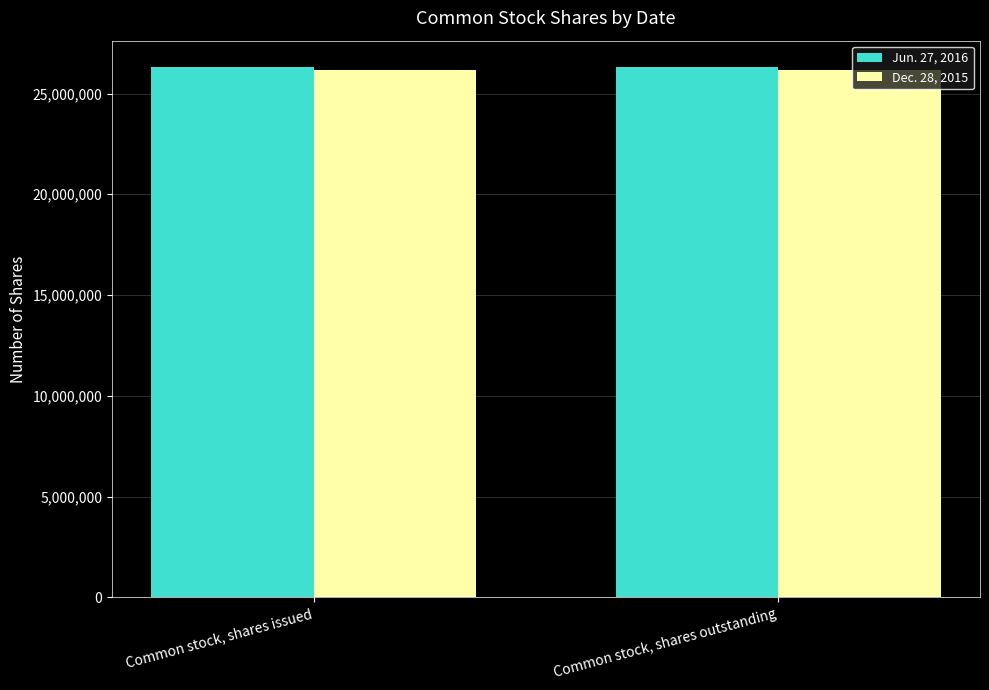

What is the label of the 2nd bar from the left?

Common stock, shares outstanding